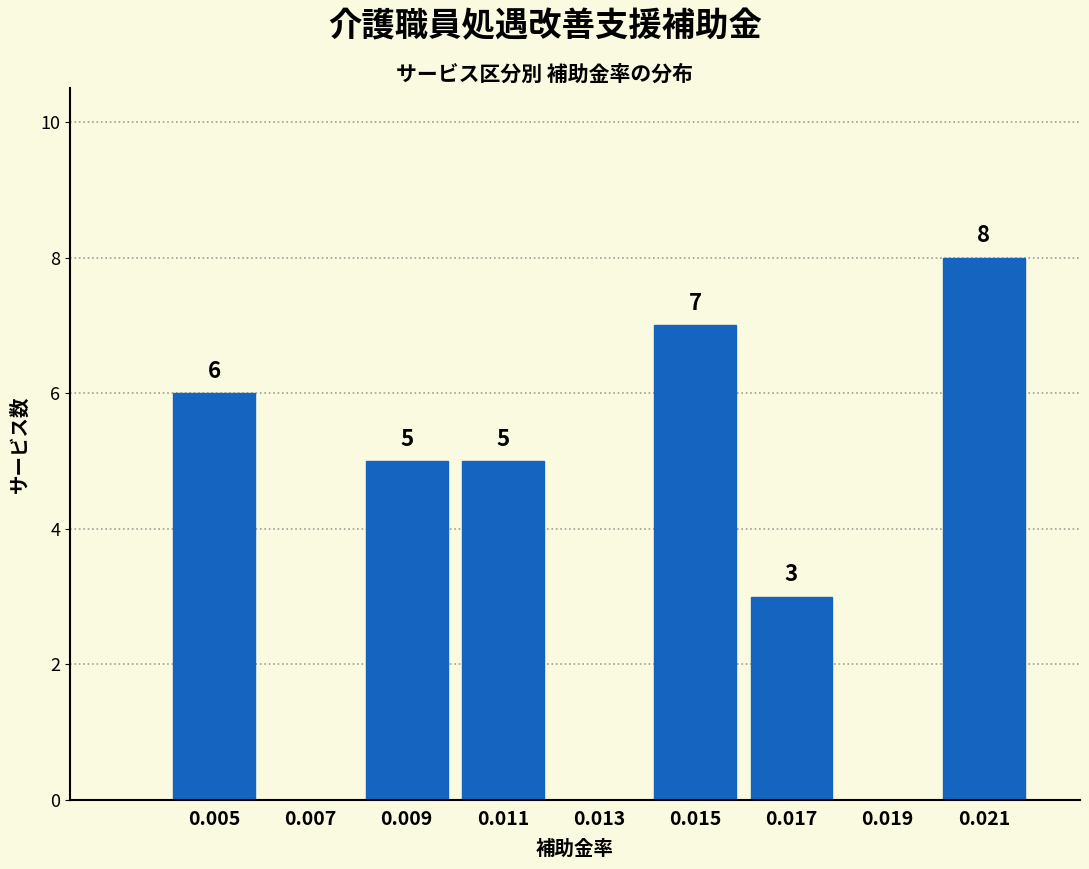

Reading left to right, what are all the values shown in this chart?

0.005=6	0.007=0	0.009=5	0.011=5	0.013=0	0.015=7	0.017=3	0.019=0	0.021=8